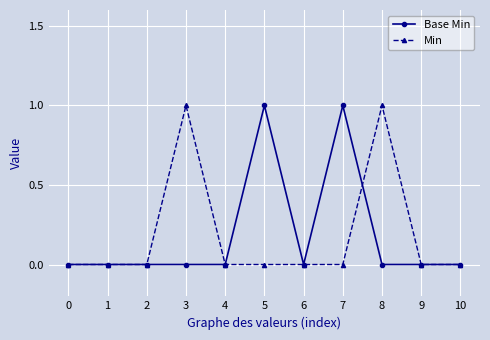

Is it true that Min equals 0 at 0?

True